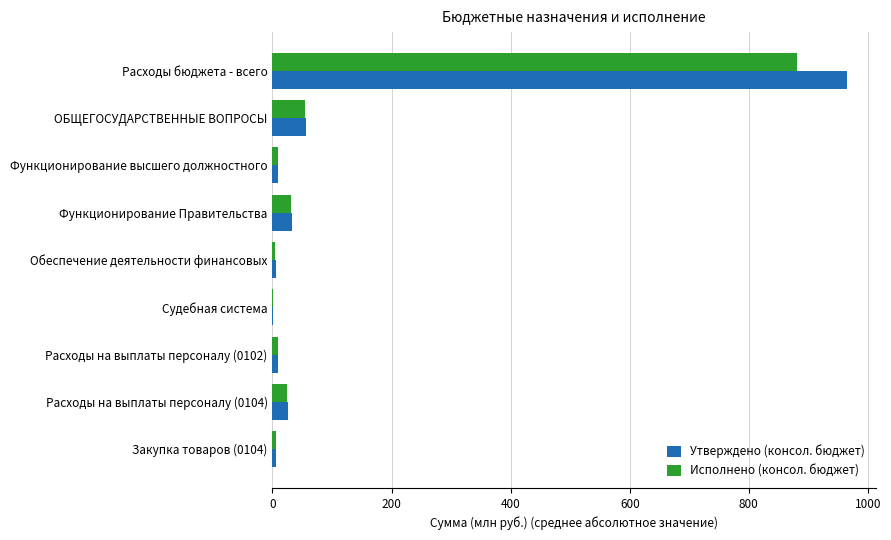

Which series has the largest range (max minus min)?

Утверждено (консол. бюджет)